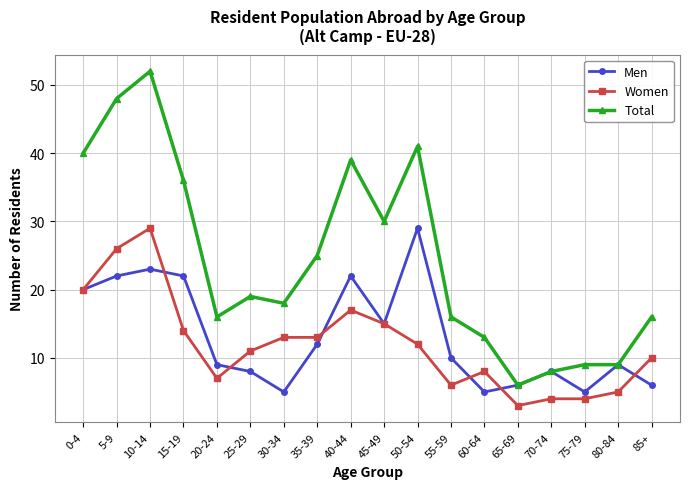

At which label does Women first exceed 12?

0-4